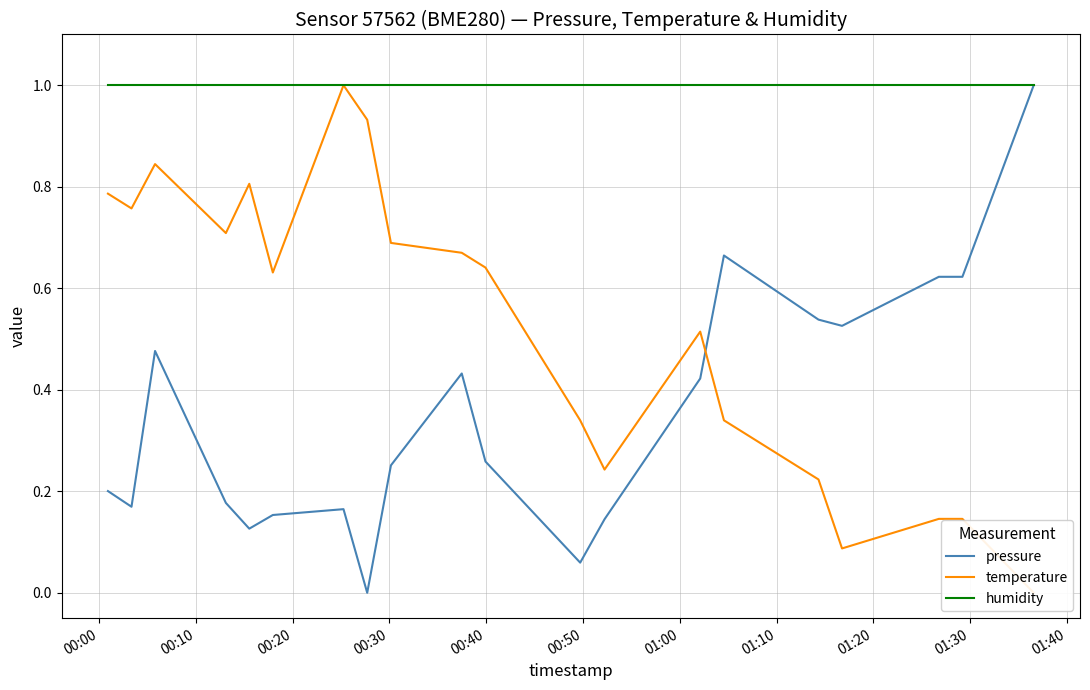

What is the maximum value for pressure?

1.0